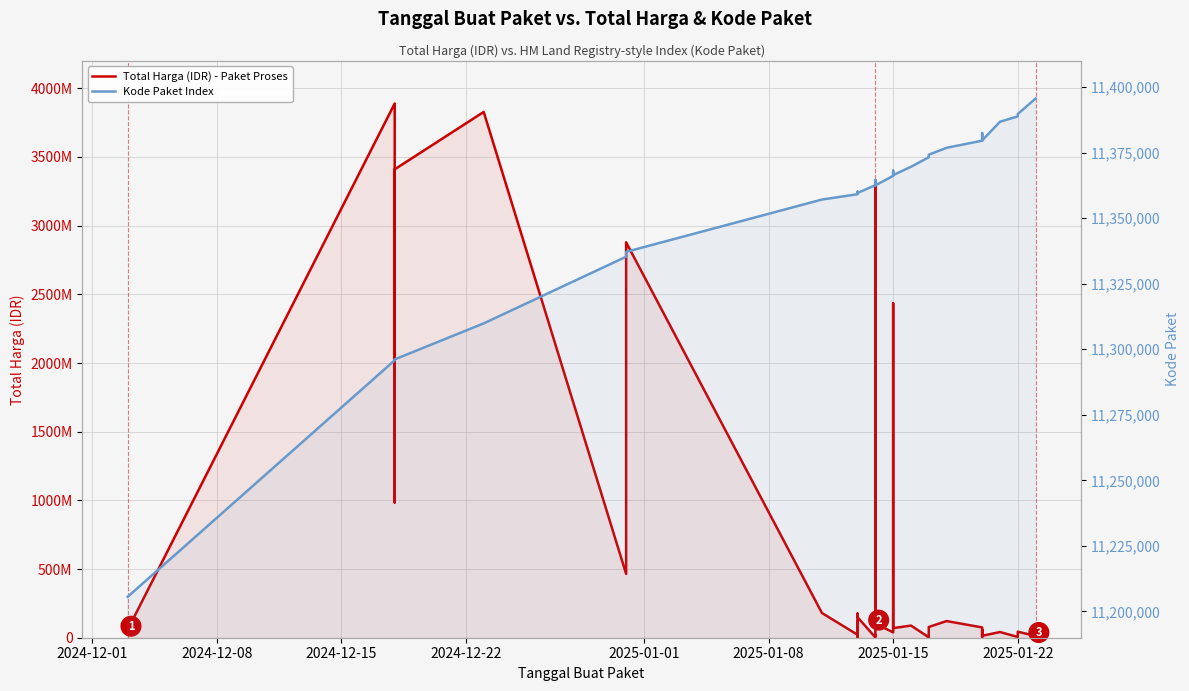

Reading left to right, list all the values displayed in this chart.

Total Harga (IDR) - Paket Proses: 58272000	3889401600	2389735200	984972000	3410174400	3827760000	464445888	2878800000	179922180	21588000	123432000	41075500	5668920	153285422	175835687	149041721	2510000	20000000	13622730	3330000000	102736272	39000000	2434600000	154293117	69783103	88435200	3245000	6745000	78225000	121282530	75000000	6880000	58094700	15984000	7026958	14142510	41420000	5594400	43935000	12500000
Kode Paket Index: 11205606	11295799	11295976	11296076	11296141	11309872	11335295	11337144	11357092	11359135	11359298	11359676	11360124	11359557	11359587	11359615	11362576	11363108	11363421	11364550	11362500	11366133	11368133	11366331	11366414	11369589	11373209	11373435	11374201	11376825	11379545	11379832	11380630	11381014	11382443	11379640	11386758	11388817	11389722	11395617